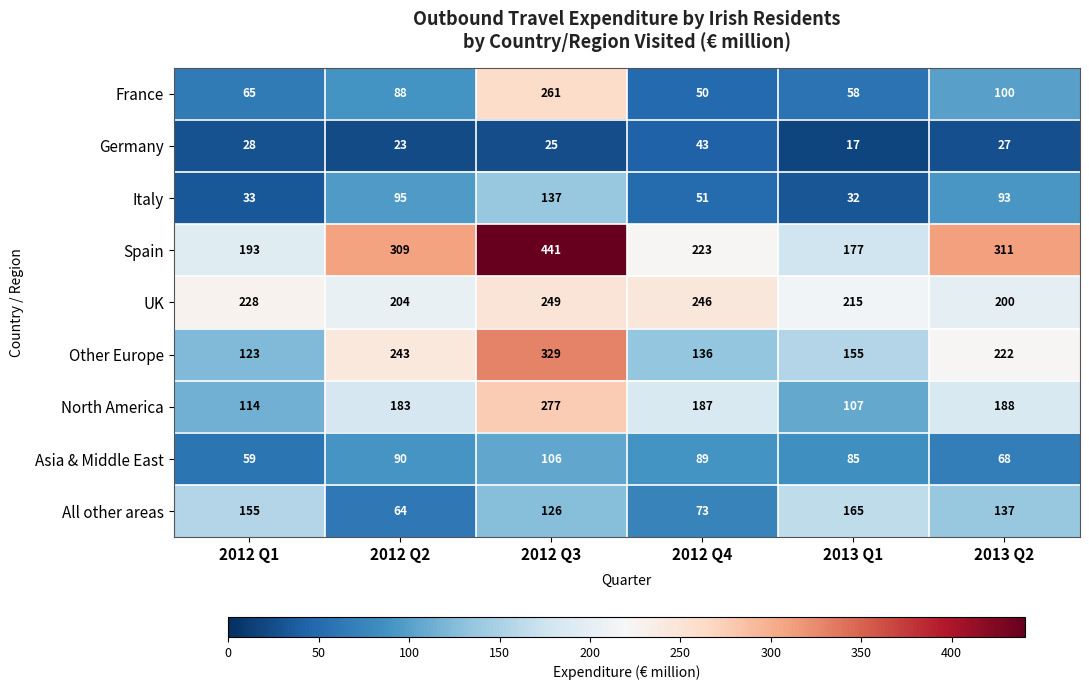

At which label is Spain closest to 309?

2012 Q2